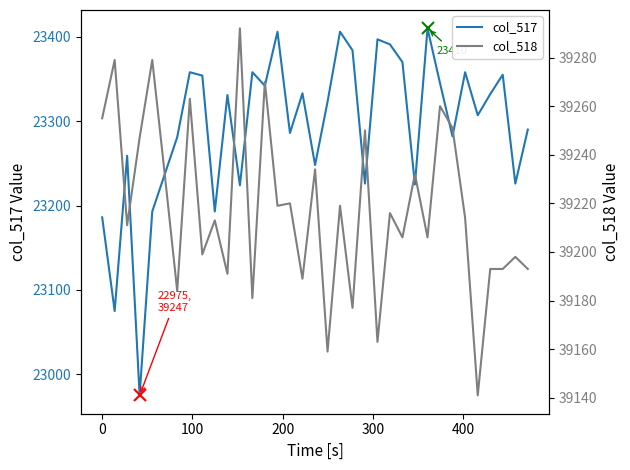

What is the value of the col_518 point at the 10th from the left?

39213